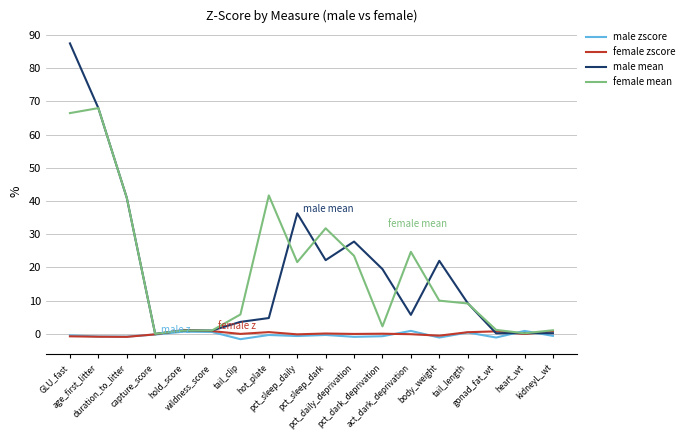

Which series has the widest spread of values?

male mean